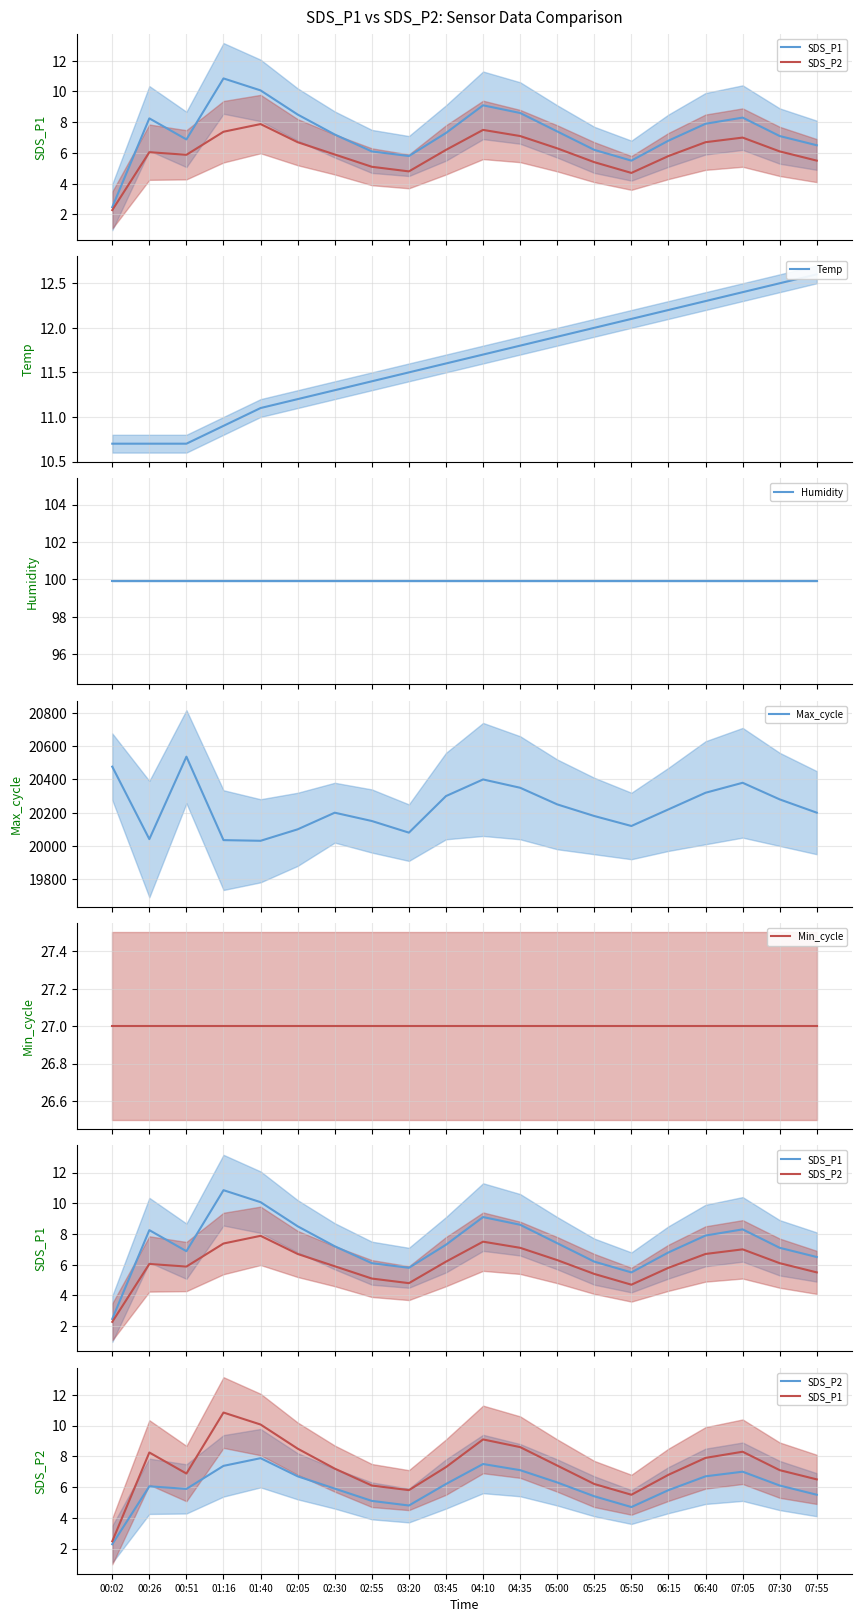

How many data points does each series have?

20